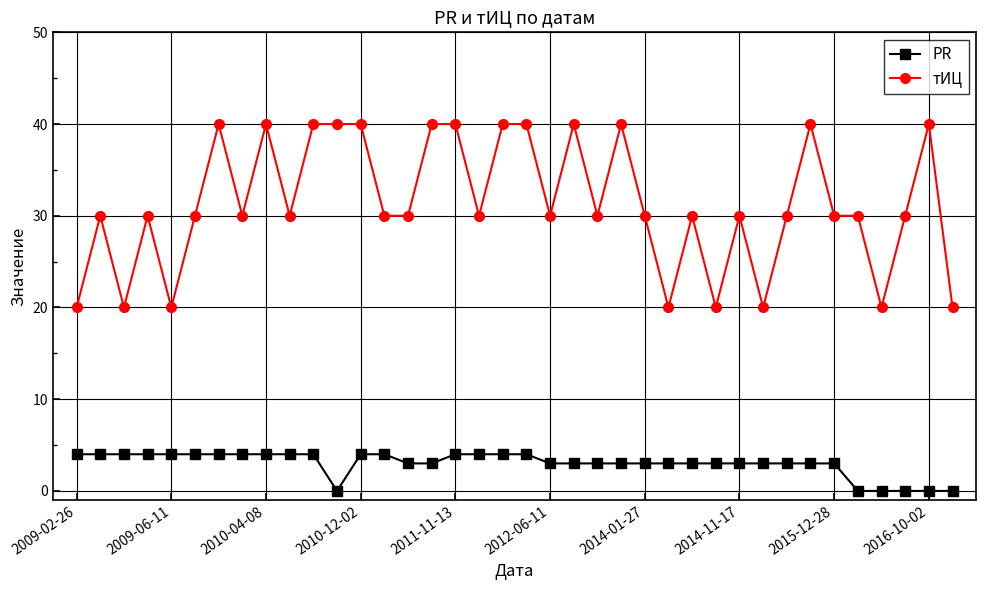

What is the greatest value displayed?

40